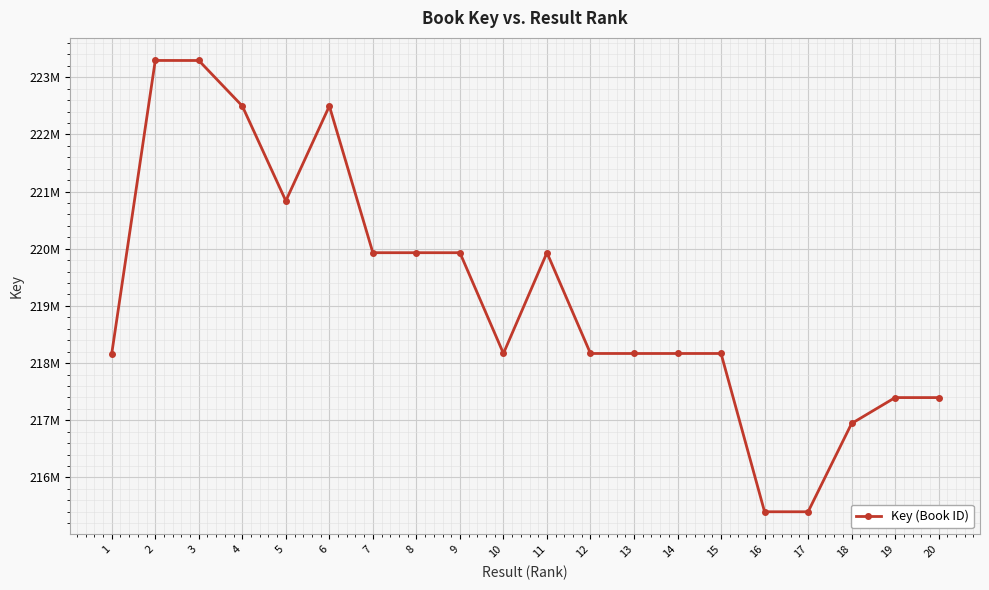

Does the chart display data point markers on the line(s)?

Yes